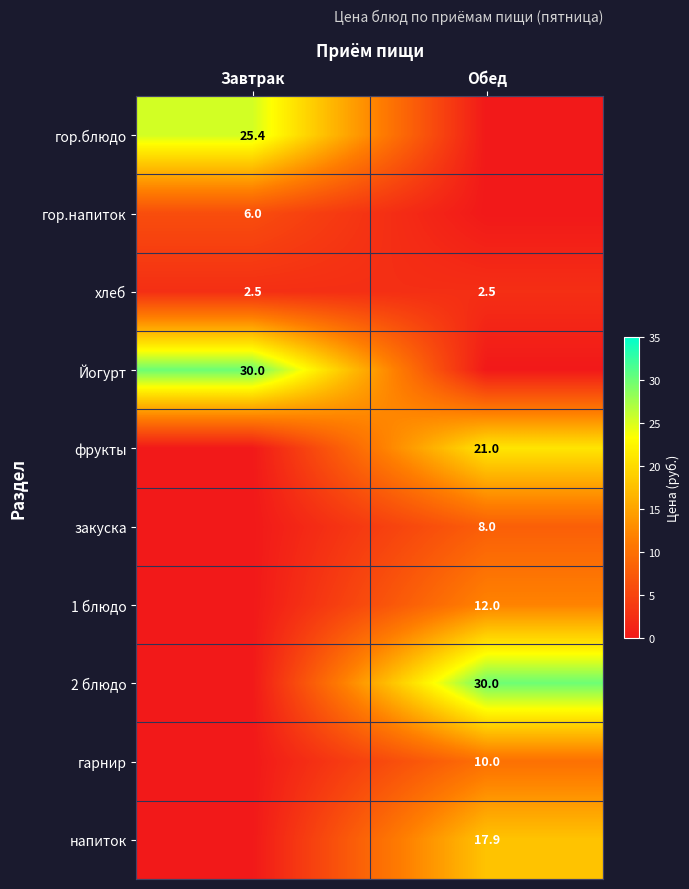

Is it true that 2 блюдо equals 42.5 at Обед?

False